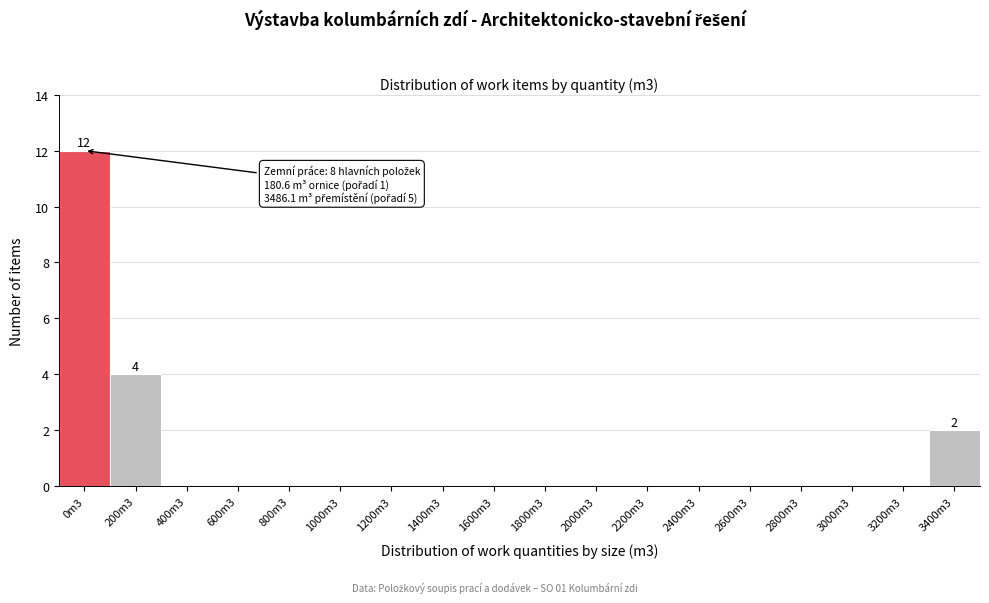

Reading right to left, what are all the values shown in this chart?

3400m3=2	3200m3=0	3000m3=0	2800m3=0	2600m3=0	2400m3=0	2200m3=0	2000m3=0	1800m3=0	1600m3=0	1400m3=0	1200m3=0	1000m3=0	800m3=0	600m3=0	400m3=0	200m3=4	0m3=12